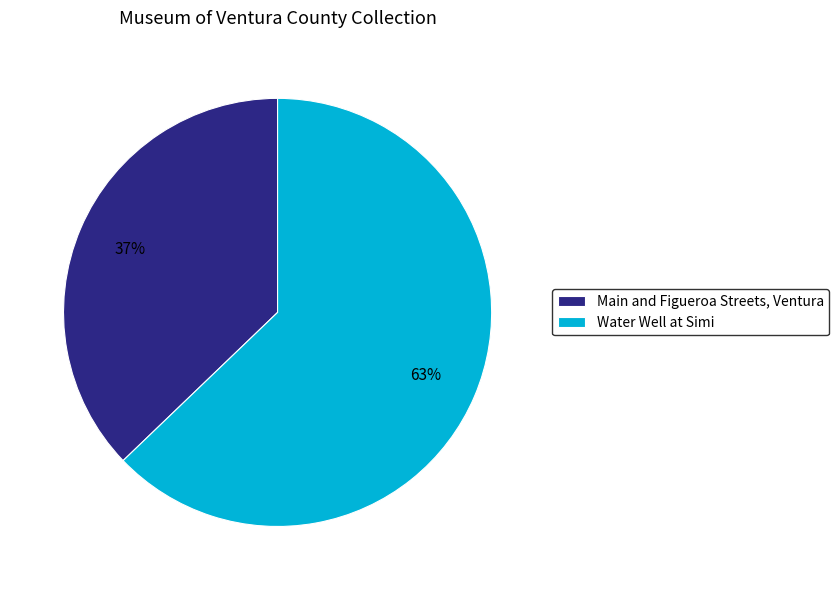

Is there a majority slice in this chart?

Yes